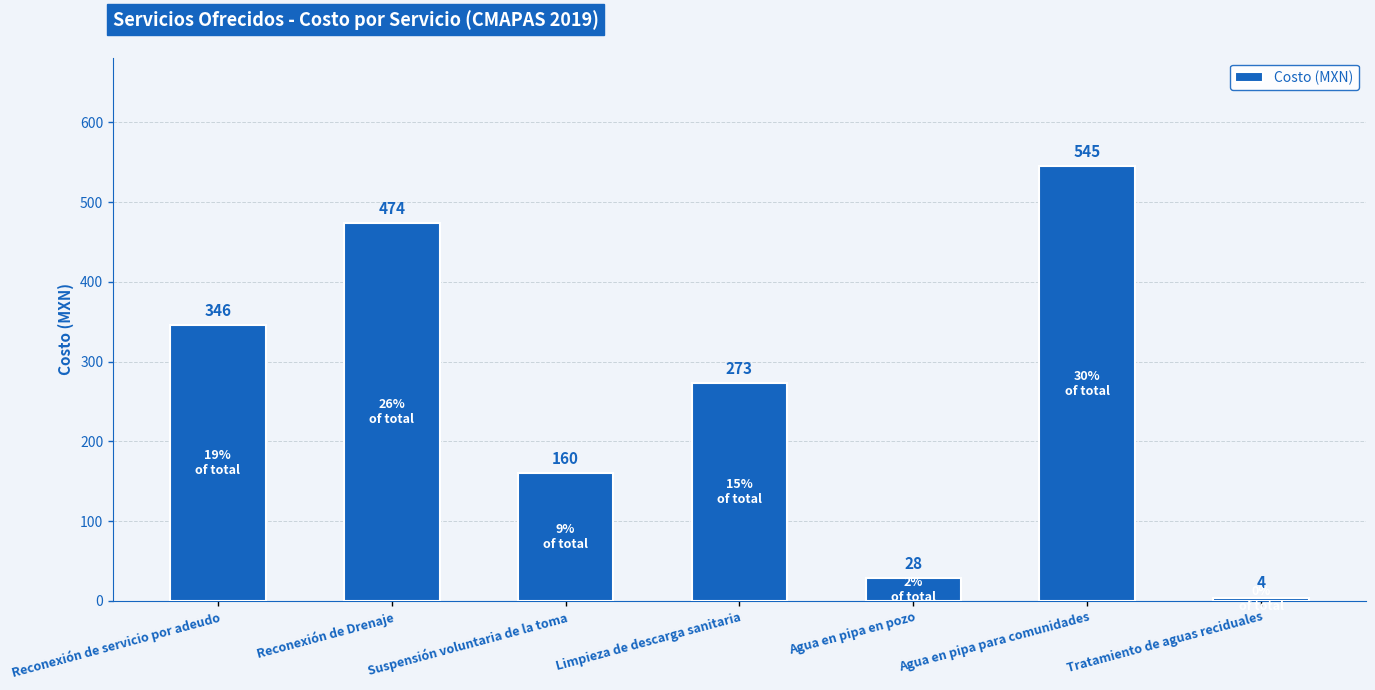

List the labels in order of value, largest first.

Agua en pipa para comunidades, Reconexión de Drenaje, Reconexión de servicio por adeudo, Limpieza de descarga sanitaria, Suspensión voluntaria de la toma, Agua en pipa en pozo, Tratamiento de aguas reciduales